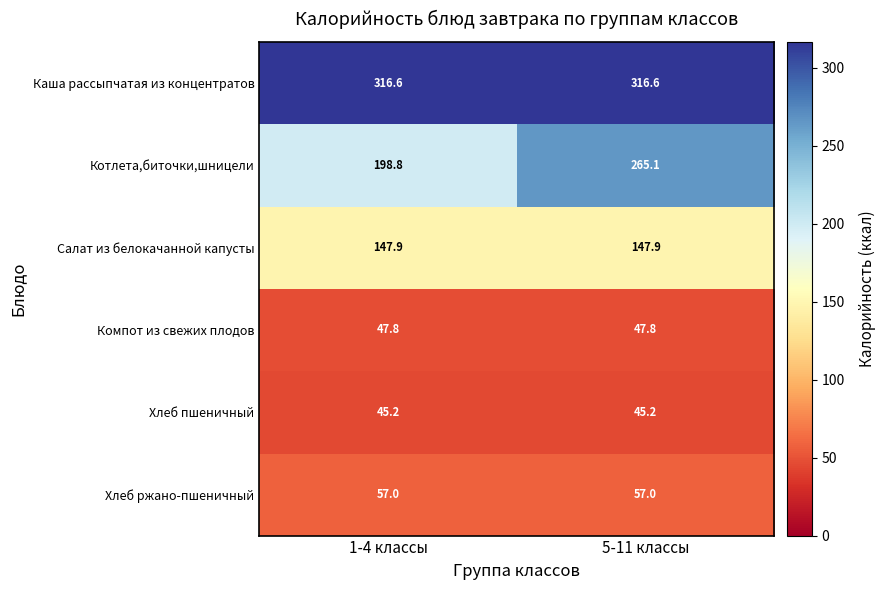

At 5-11 классы, list the series in order from smallest to largest.

Хлеб пшеничный, Компот из свежих плодов, Хлеб ржано-пшеничный, Салат из белокачанной капусты, Котлета,биточки,шницели, Каша рассыпчатая из концентратов